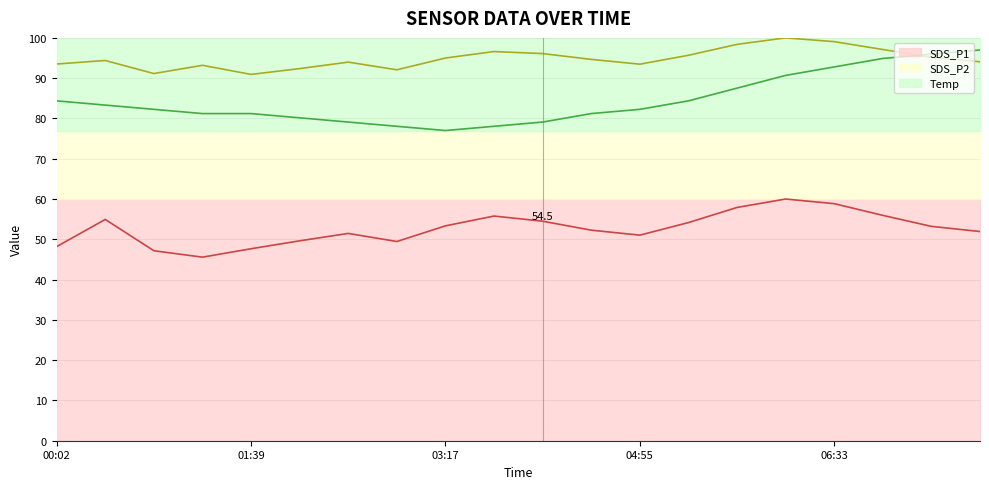

List the series in order of their peak value, lowest first.

SDS_P1 line, Temp line, SDS_P2 line